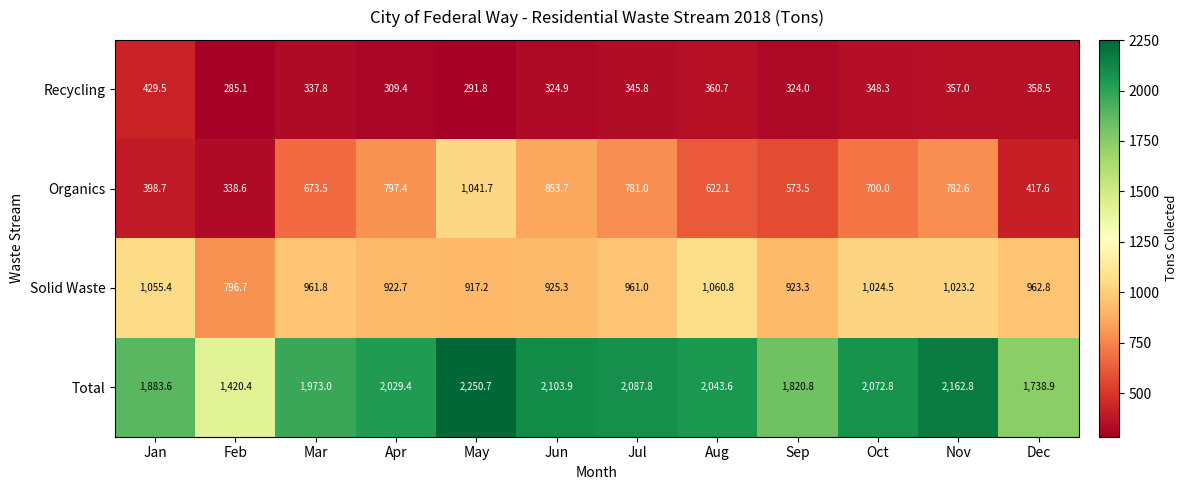

What is the maximum value shown in the chart?

2250.7